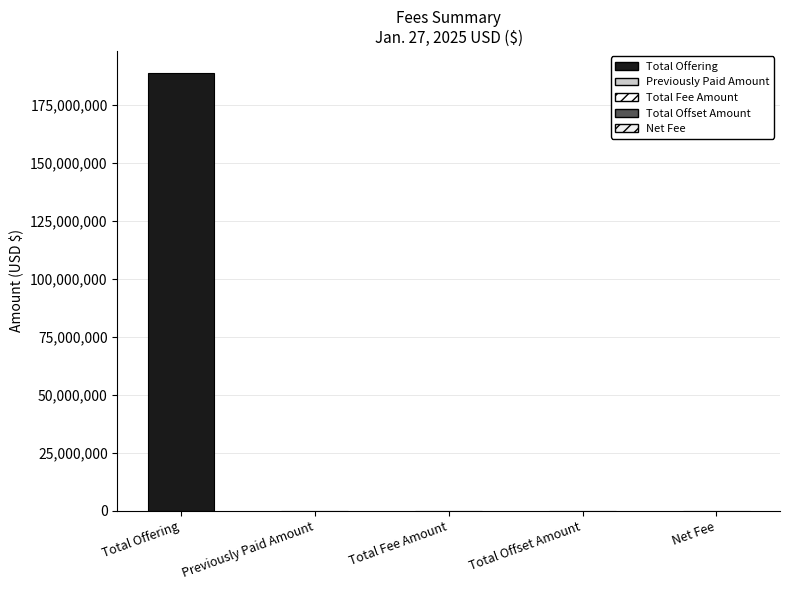

At which category does the chart reach its peak across all series?

Total Offering